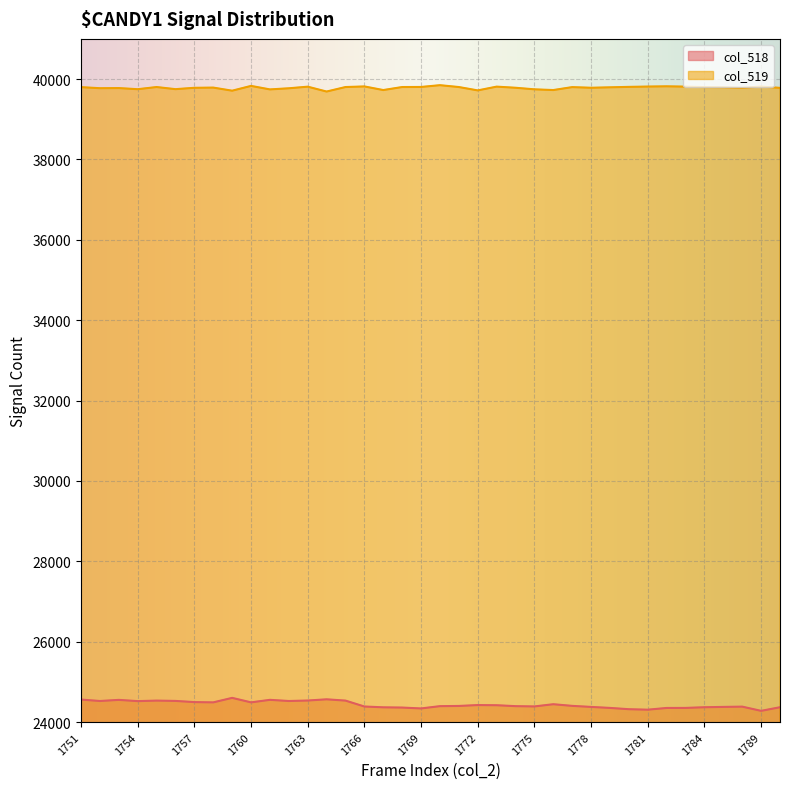

List the labels in order of col_519 value, largest first.

1770, 1760, 1782, 1766, 1781, 1789, 1773, 1783, 1763, 1780, 1769, 1755, 1765, 1768, 1771, 1777, 1784, 1751, 1779, 1785, 1758, 1774, 1778, 1757, 1786, 1790, 1753, 1752, 1762, 1756, 1754, 1775, 1761, 1767, 1776, 1772, 1759, 1764